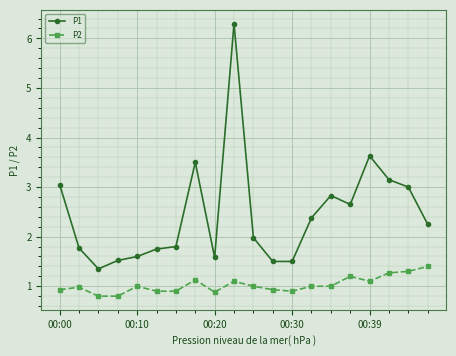

Which series has the largest total across all categories?

P1